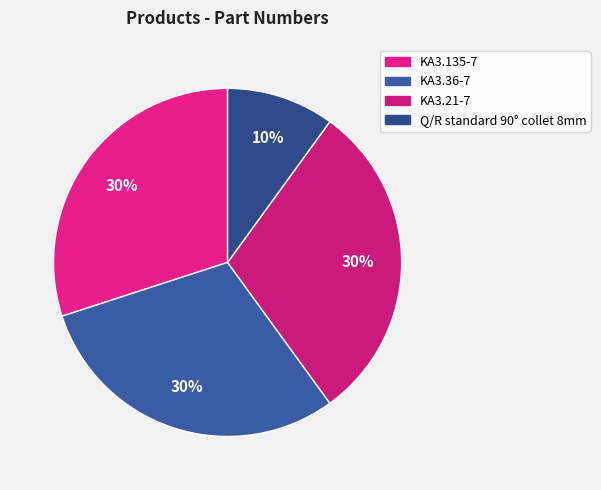

How many slices are in this pie chart?

4